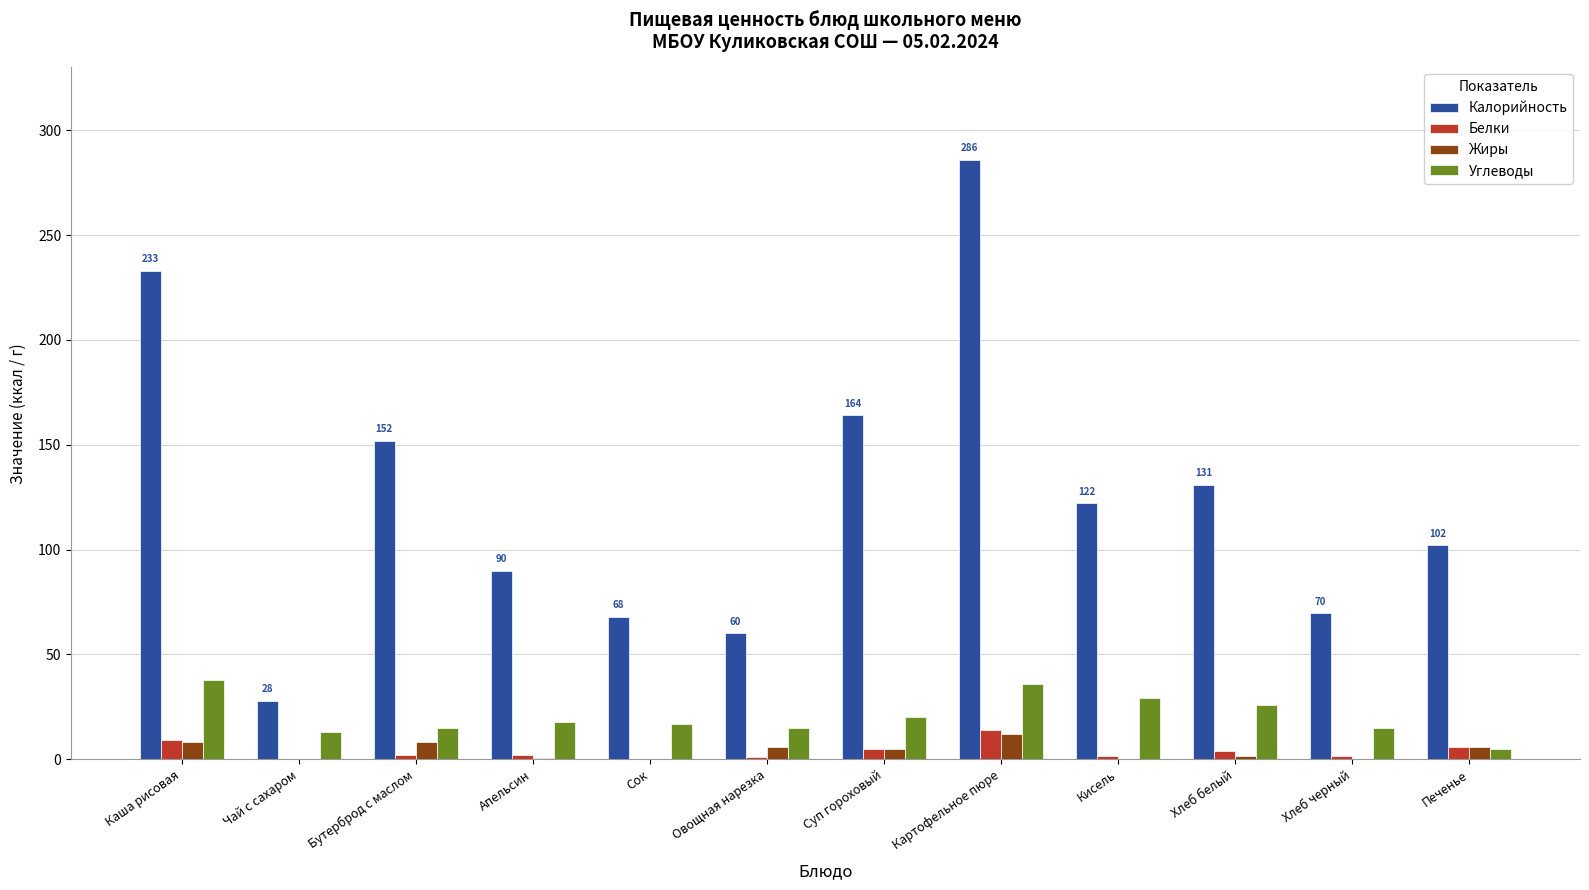

Is it true that Жиры equals 0.0 at Кисель?

True